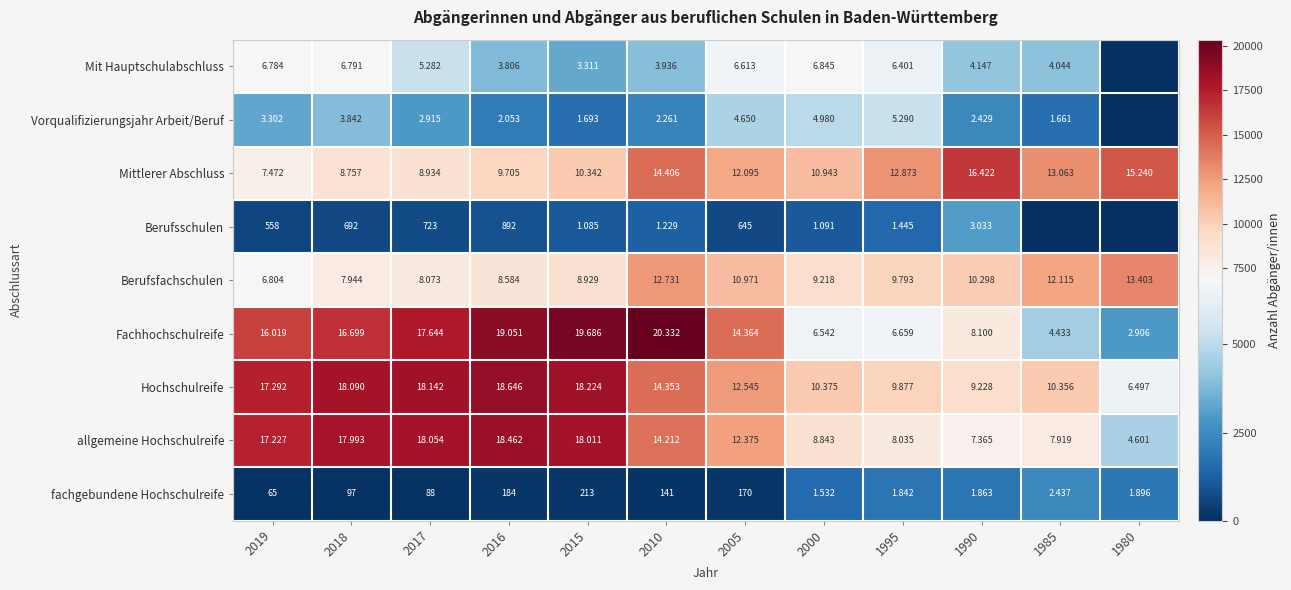

Rank the series at 2016 from lowest to highest value.

fachgebundene Hochschulreife, Berufsschulen, Vorqualifizierungsjahr Arbeit/Beruf, Mit Hauptschulabschluss, Berufsfachschulen, Mittlerer Abschluss, allgemeine Hochschulreife, Hochschulreife, Fachhochschulreife